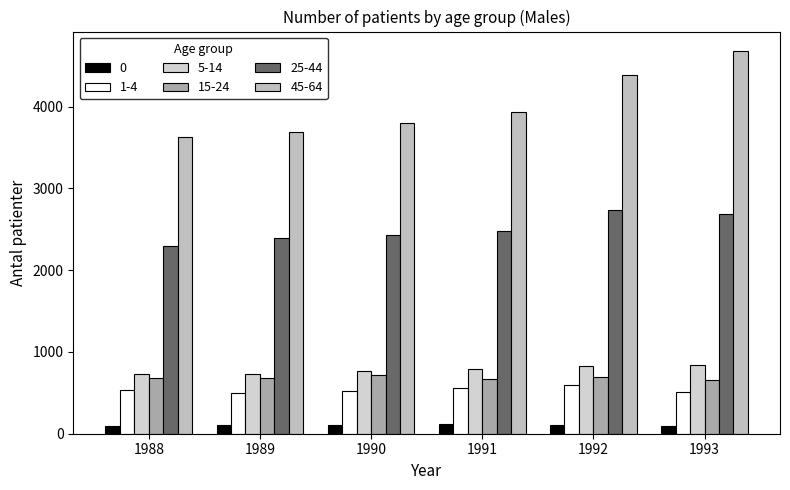

What is the total value across all series at 1991?

8562